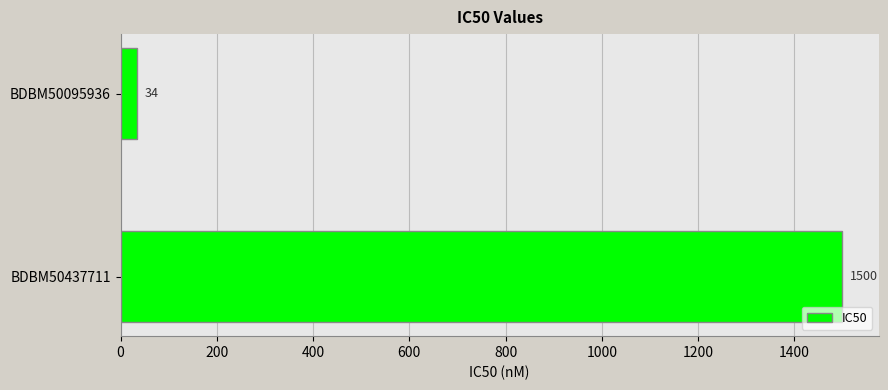

What is the average value?

767